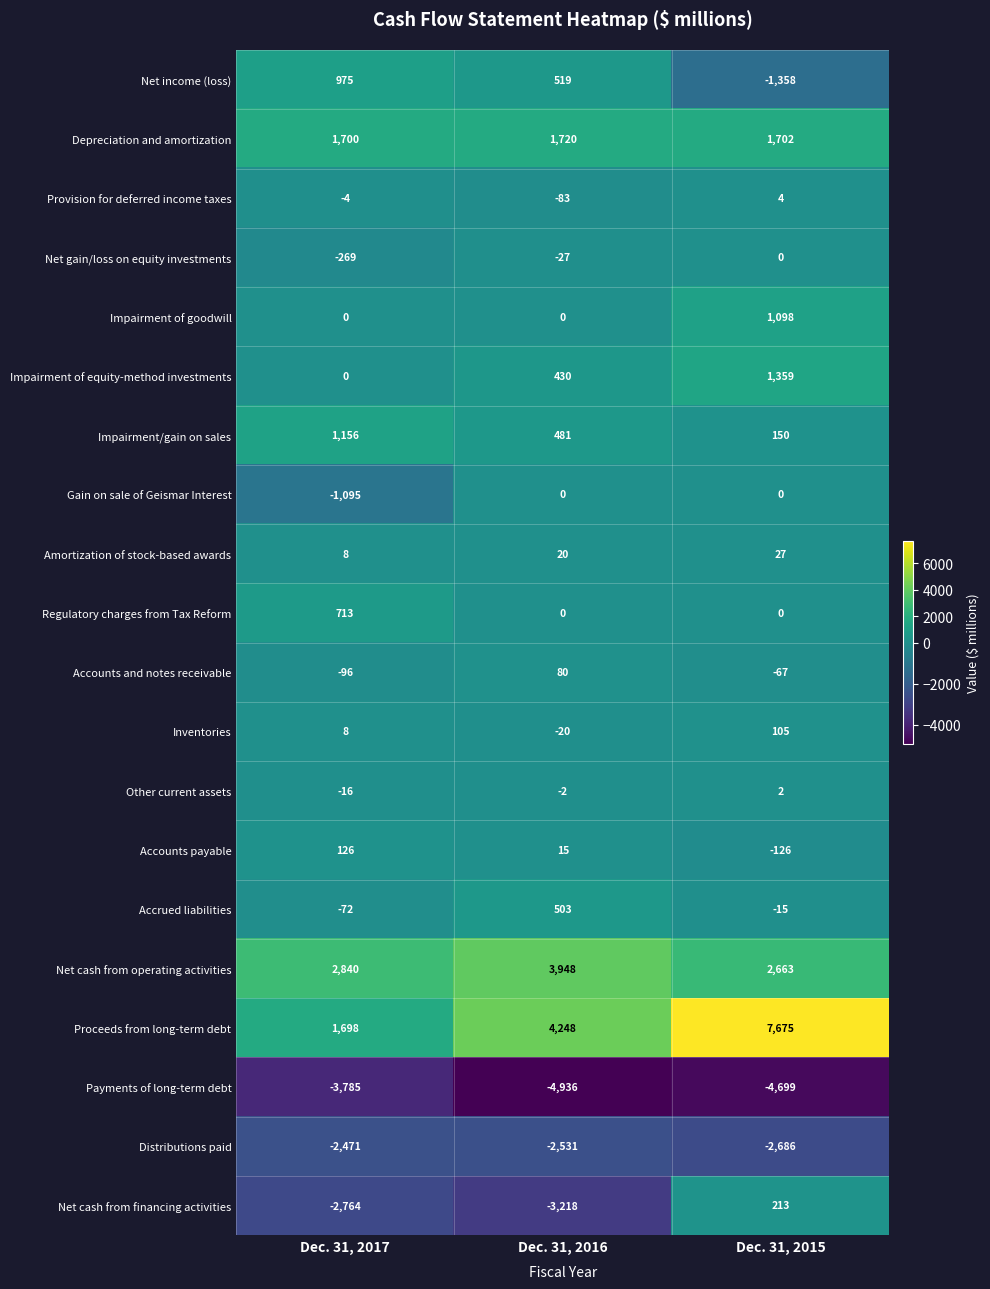

What is the total value across all series at Dec. 31, 2017?

-1348